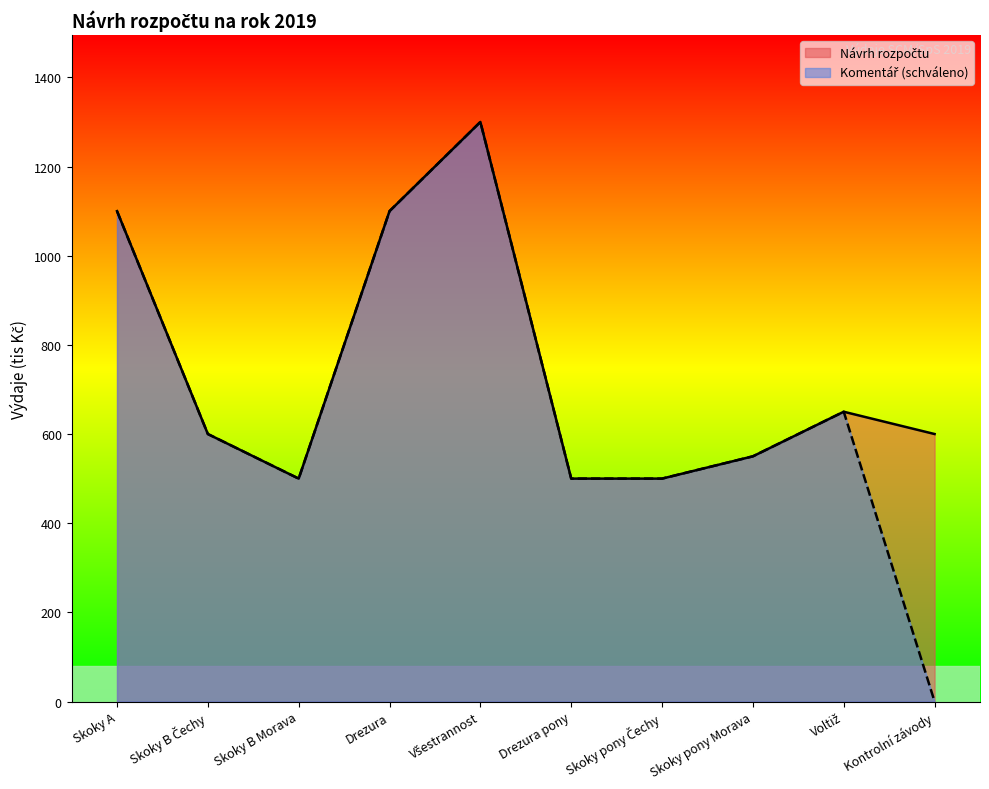

Count the number of data series in this chart.

2